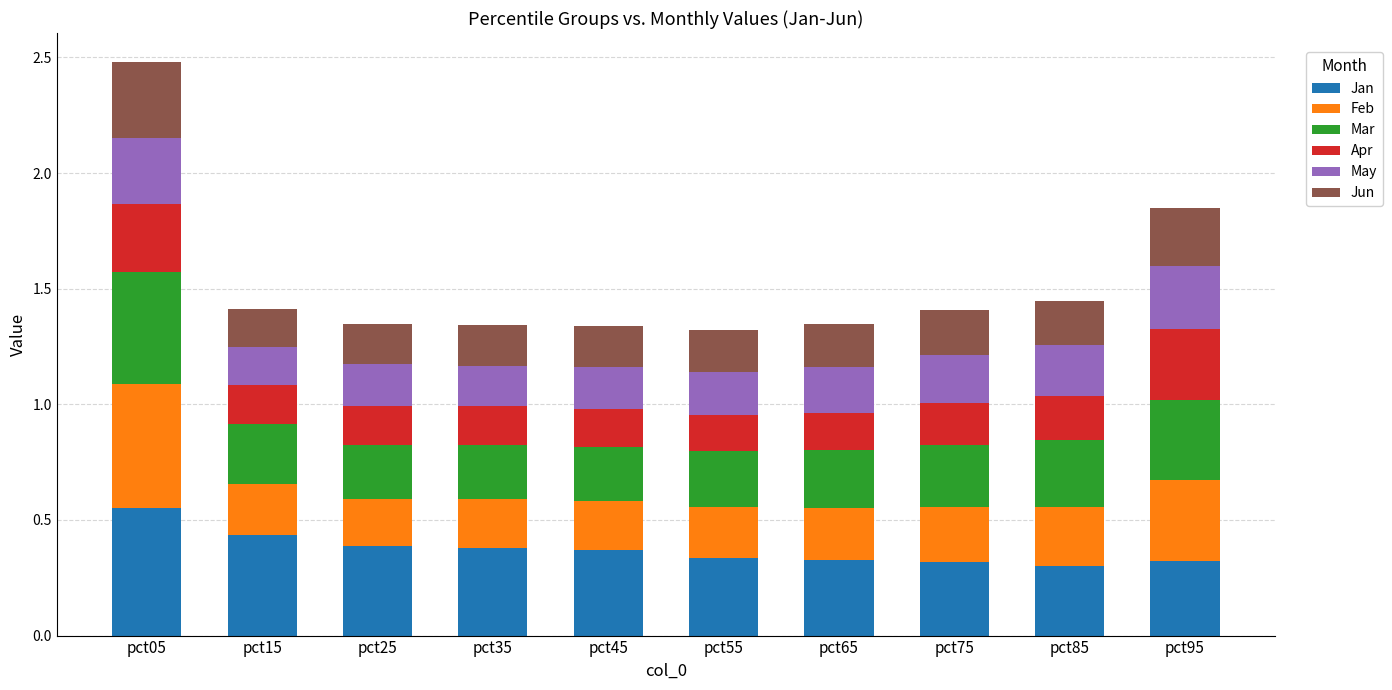

What is the total value across all series at pct15?

1.4